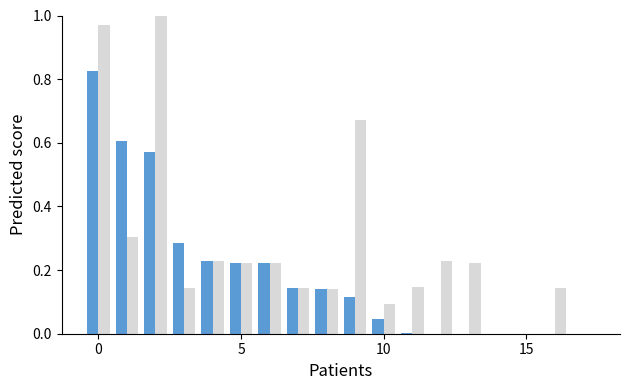

How many series are shown in this chart?

2